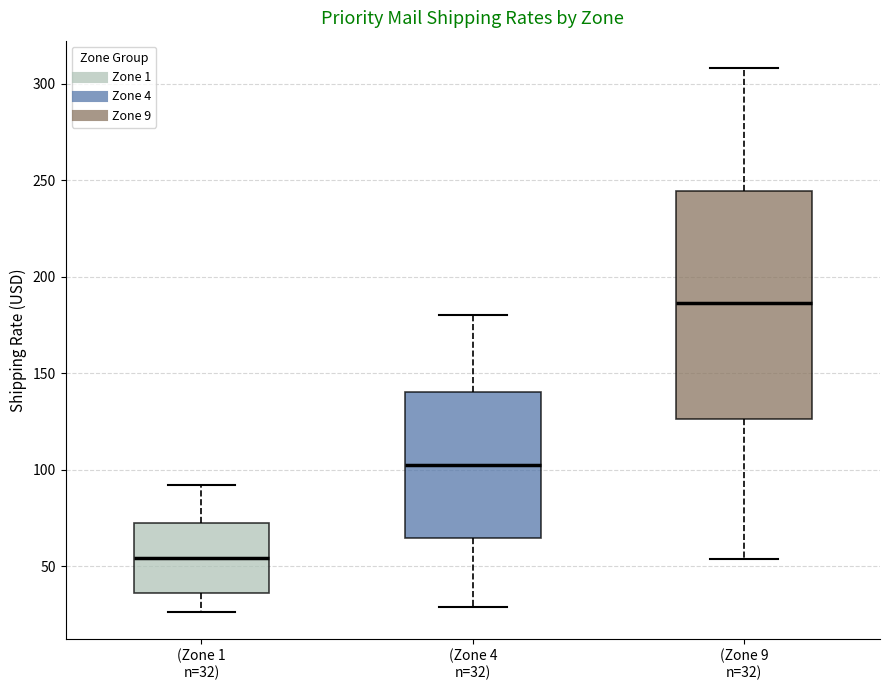

Which box is the tallest, from its lower edge to its upper edge?

(Zone 9 n=32)